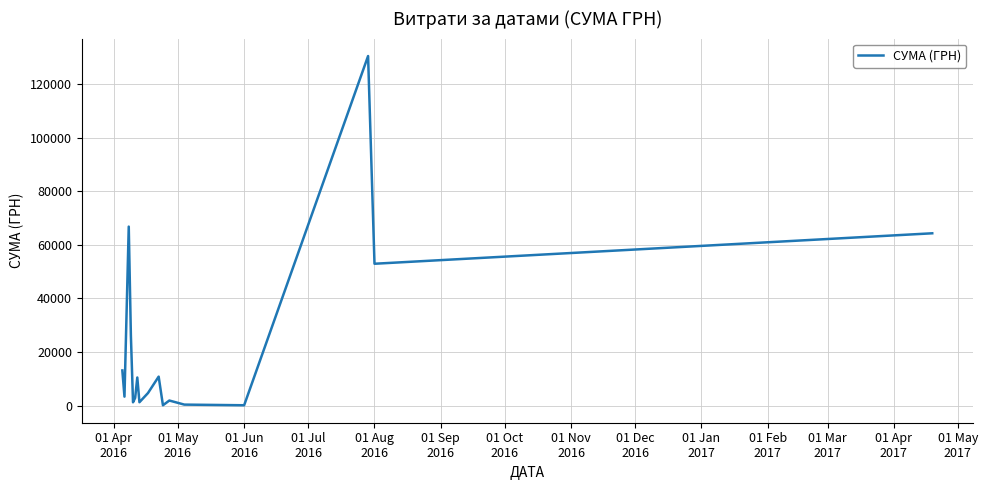

What is the difference between the maximum and minimum values?

130203.7